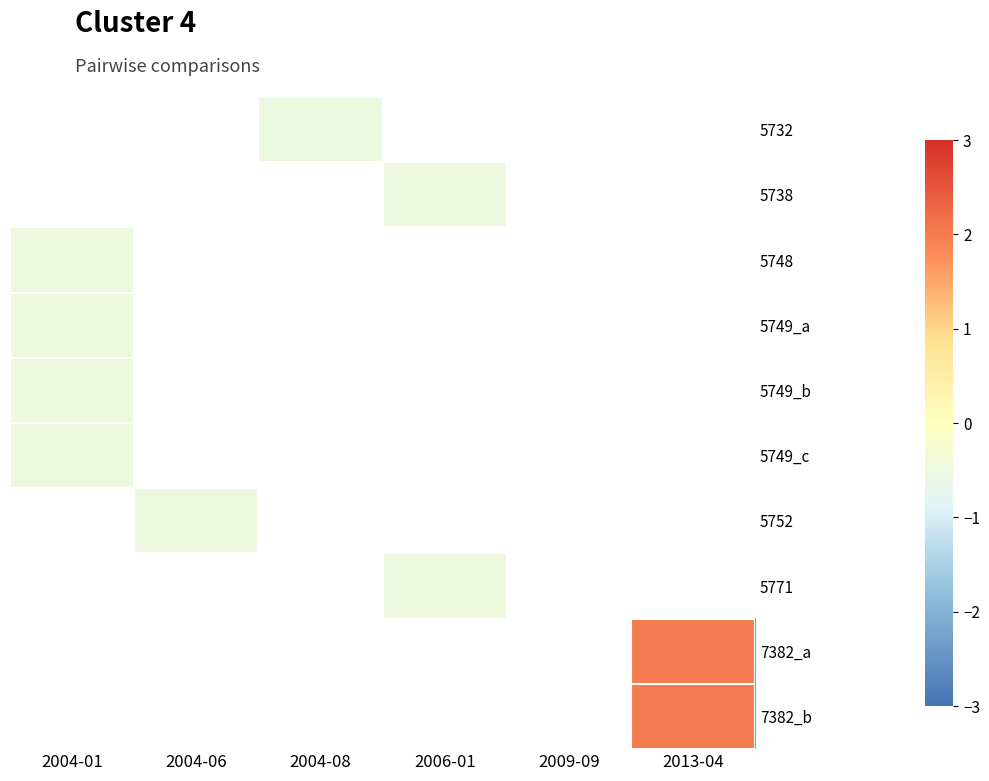

Which category has the highest value across all series?

2013-04